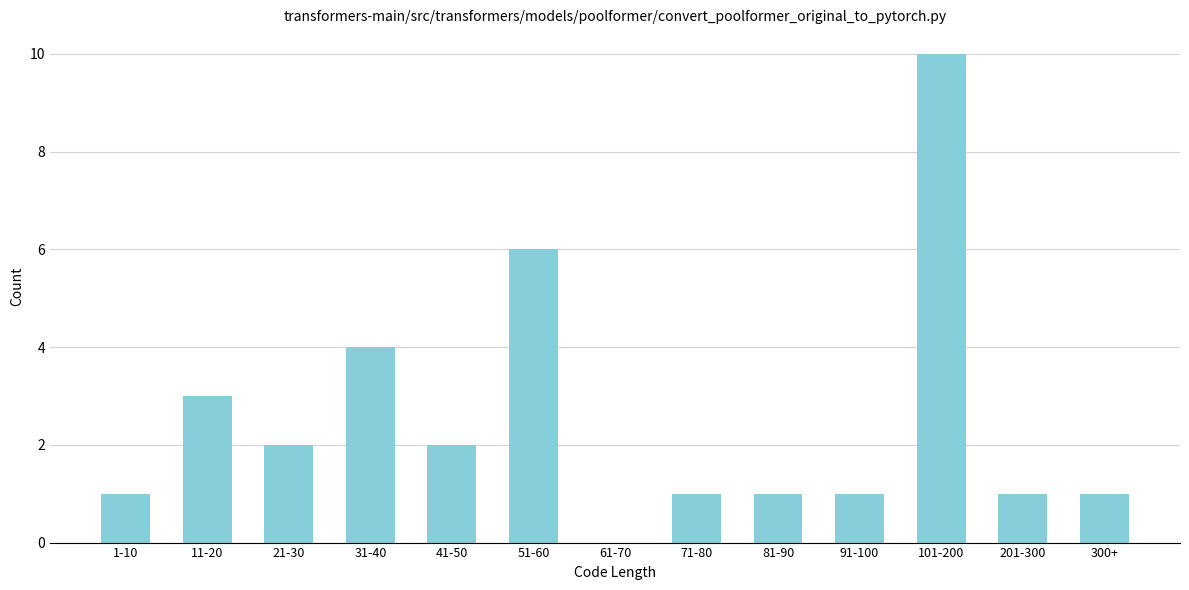

Reading left to right, transcribe all the data shown in this chart.

1-10=1	11-20=3	21-30=2	31-40=4	41-50=2	51-60=6	61-70=0	71-80=1	81-90=1	91-100=1	101-200=10	201-300=1	300+=1